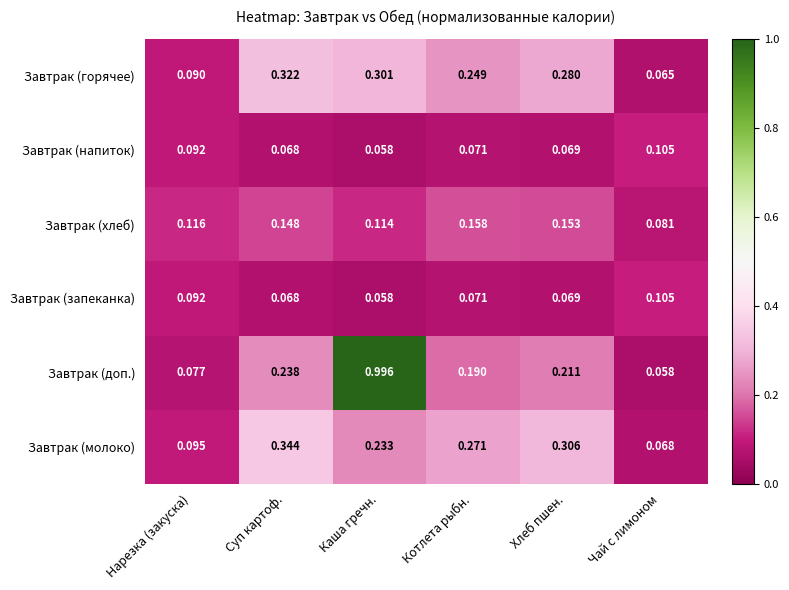

Rank the categories by Завтрак (запеканка) value from lowest to highest.

Каша гречн., Суп картоф., Хлеб пшен., Котлета рыбн., Нарезка (закуска), Чай с лимоном